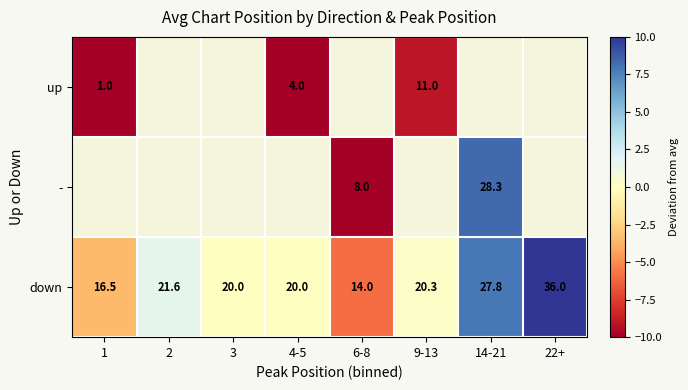

What value does the down series have at 6-8?

14.0